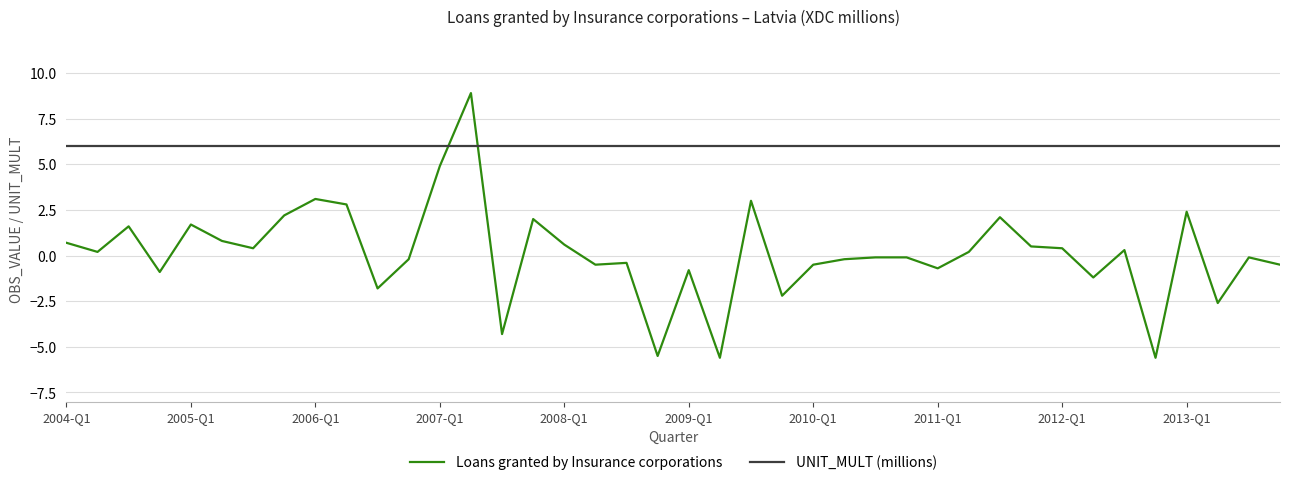

List the series in order of their overall mean, highest first.

UNIT_MULT (millions), Loans granted by Insurance corporations